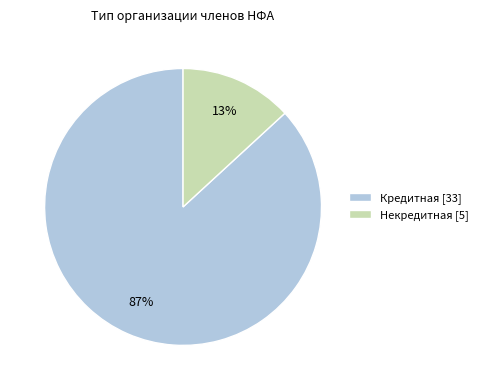

Is it true that Кредитная is 95% of the pie?

False